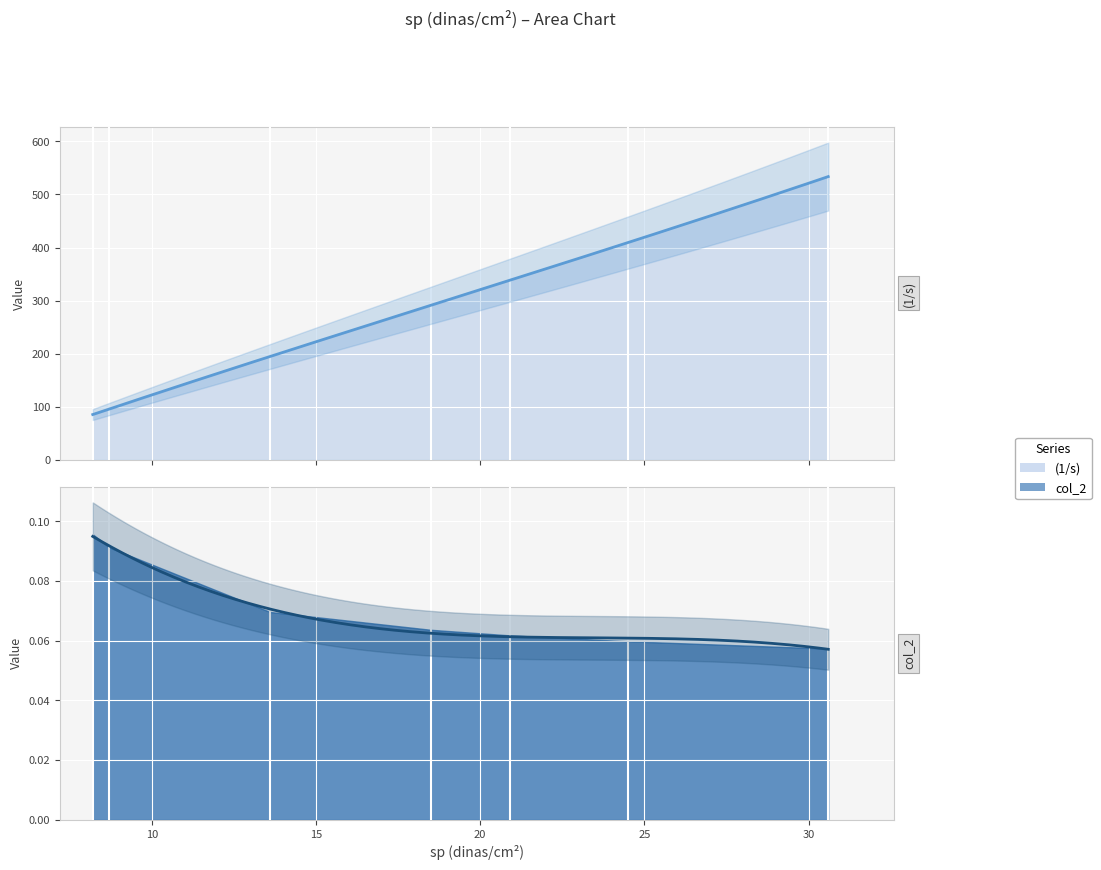

What is the minimum value shown in the chart?

0.1